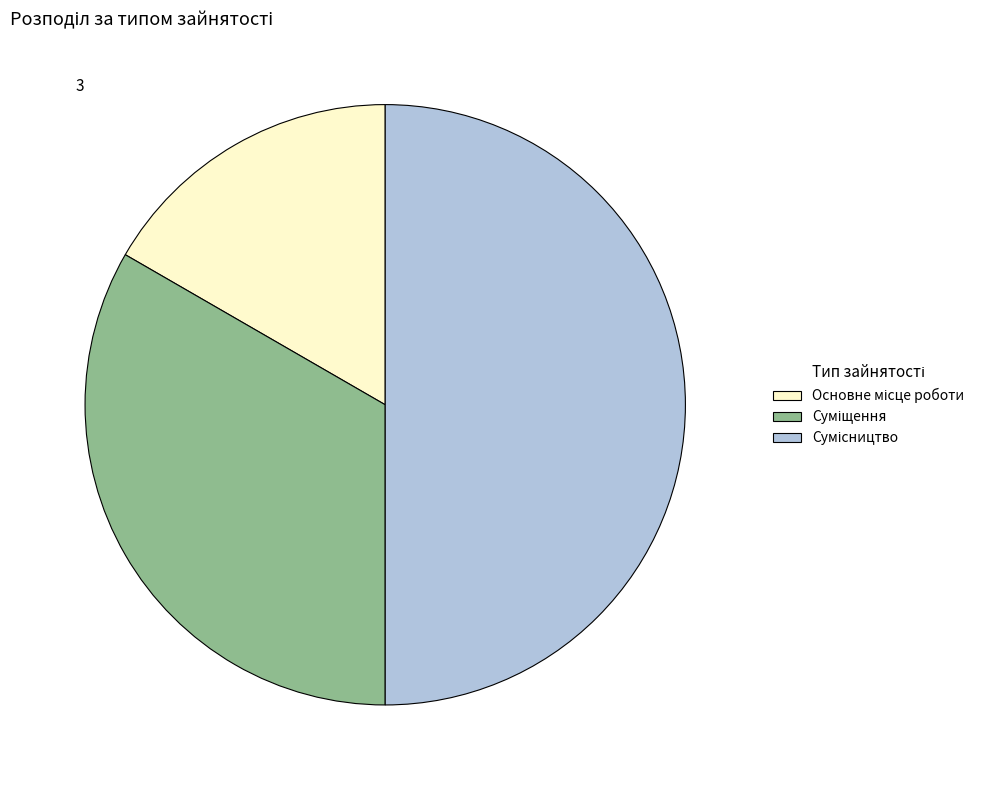

To the nearest percent, what portion does Сумісництво represent?

50%